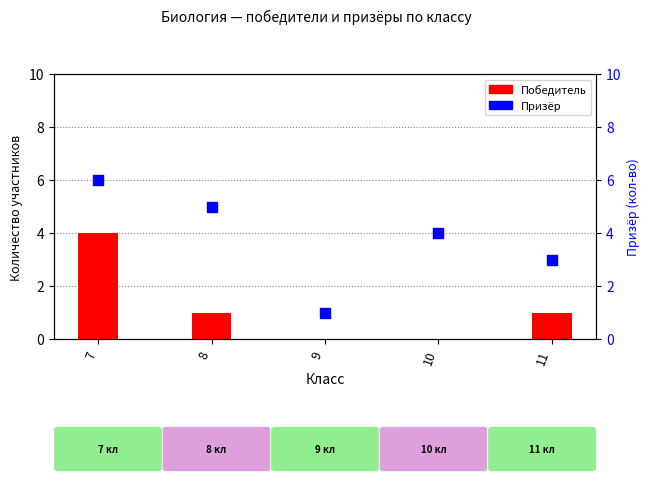

At how many categories does at least one series exceed 5?

1